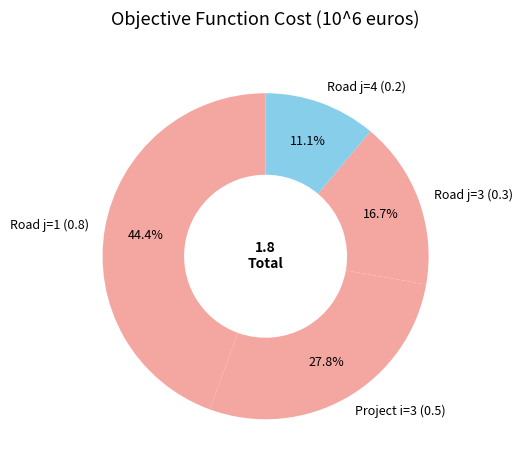

Does any single category account for the majority?

No